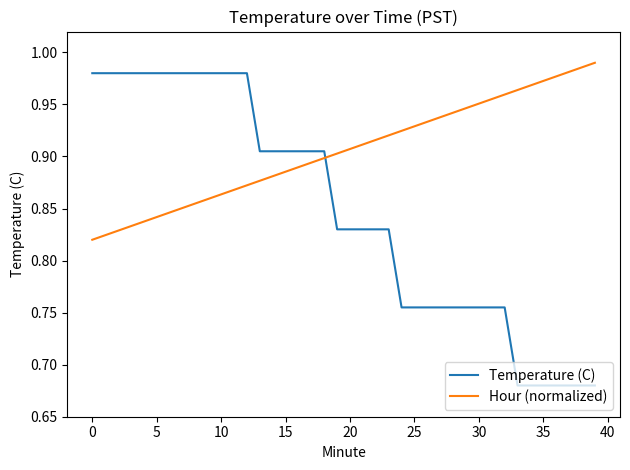

List the series in order of their overall mean, lowest first.

Temperature (C), Hour (normalized)